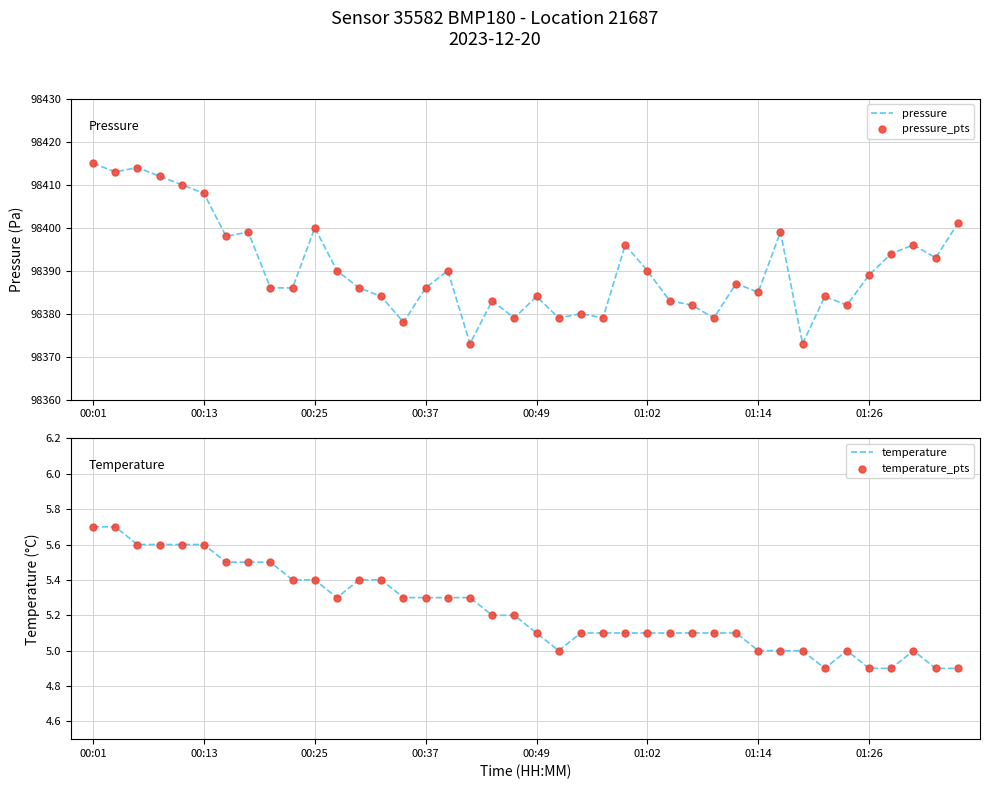

At which category is the sum across all series the highest?

00:01